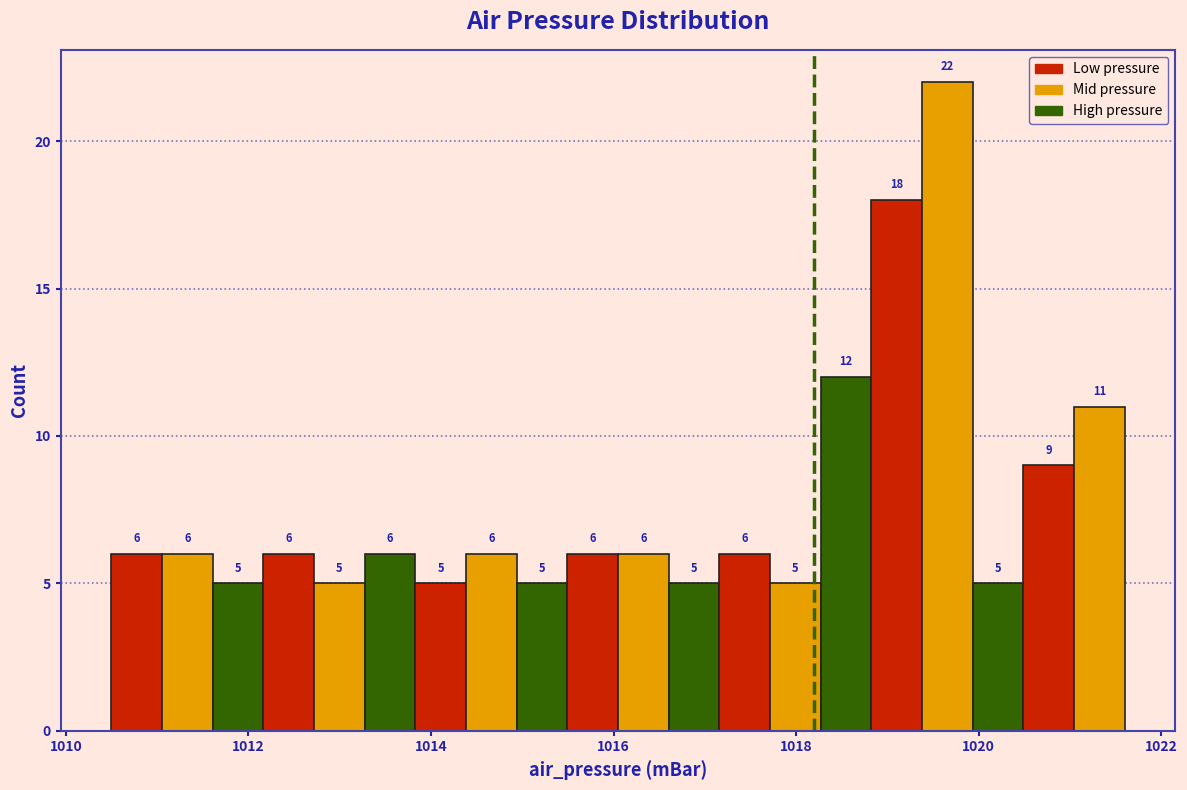

Around what value on the x-axis is the tallest bar? Give the approximate position of its centre, as read against the axis.

1019.6